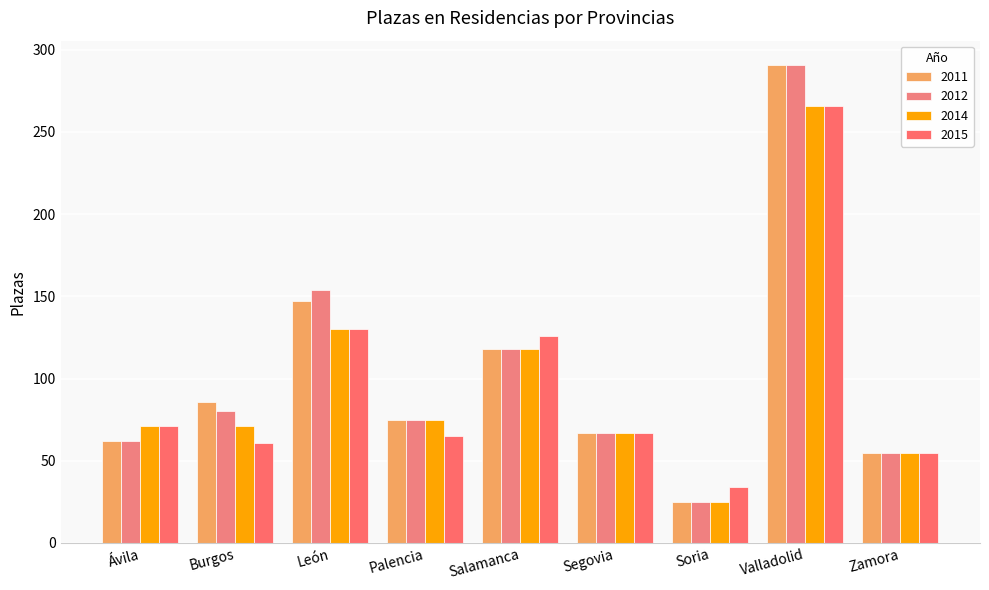

Read the 2012 value at Ávila, to the nearest 10.

60